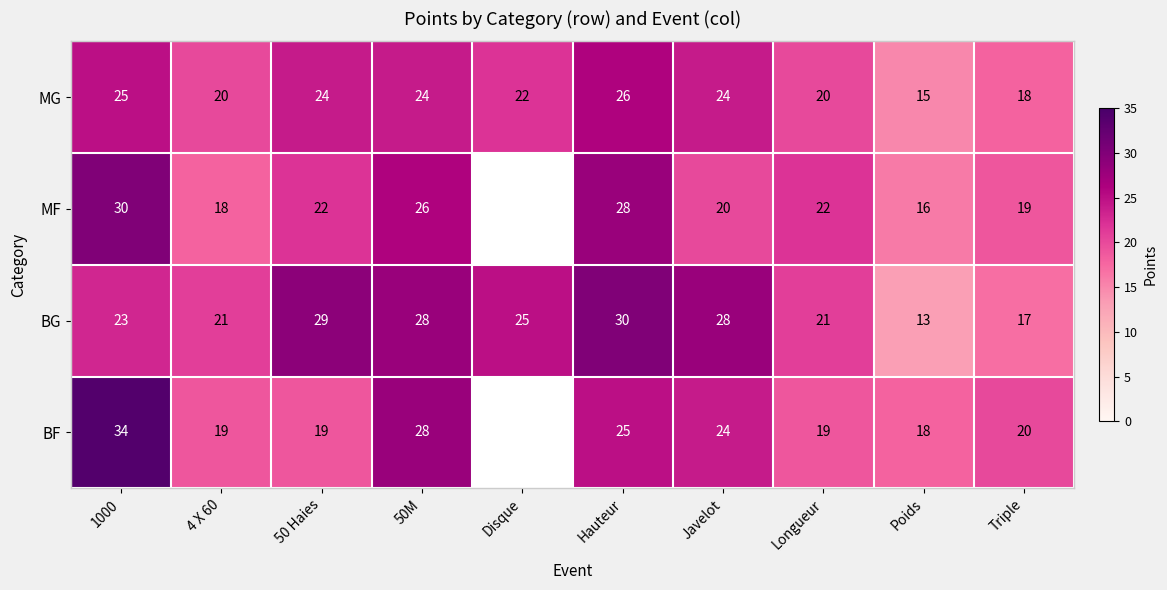

What is the total value across all series at Triple?

74